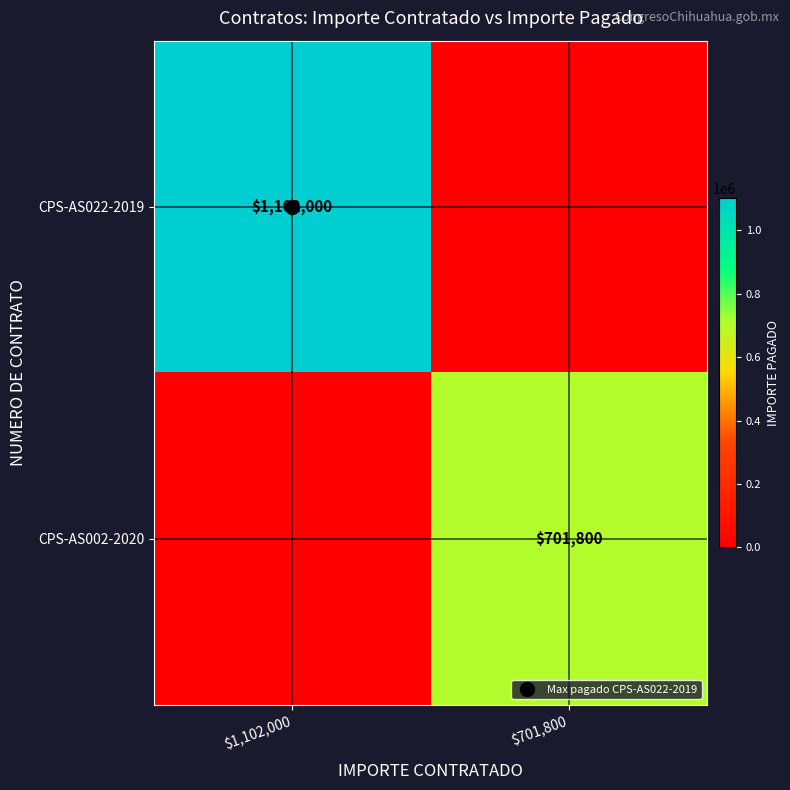

Count the number of categories in the chart.

2